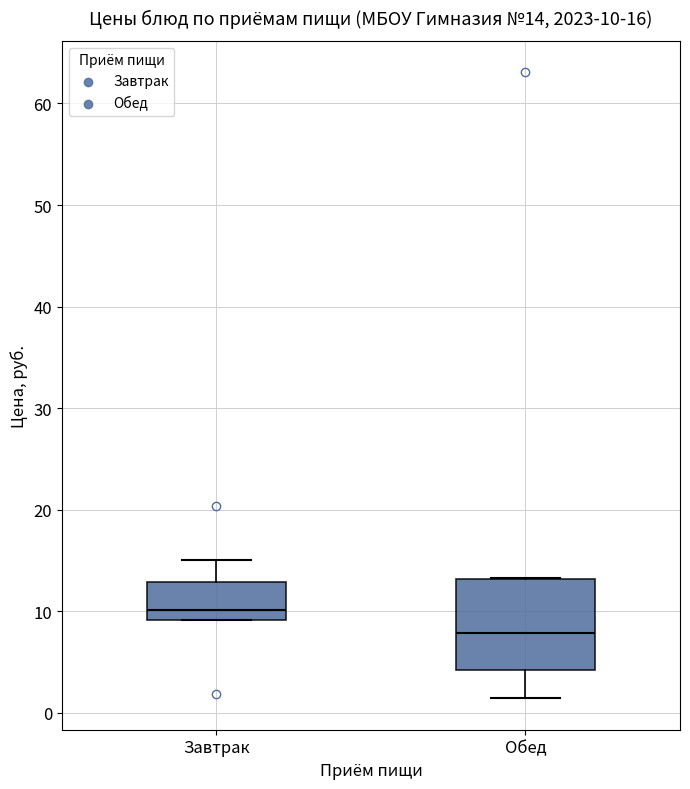

Which box's median line is the highest?

Завтрак